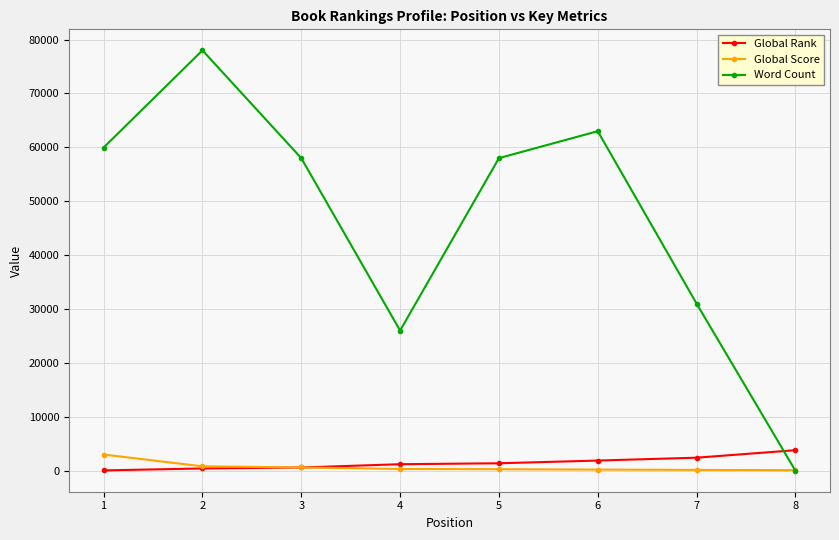

Is this an area chart (filled region under the line)?

No